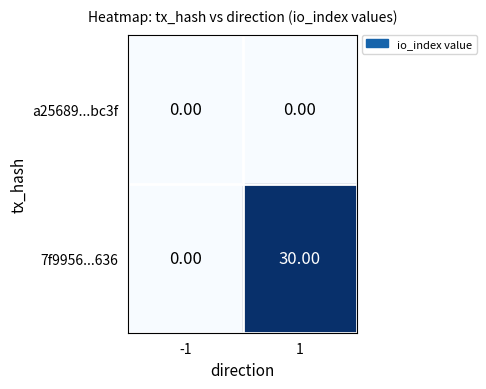

Which series has the largest range (max minus min)?

7f9956...636